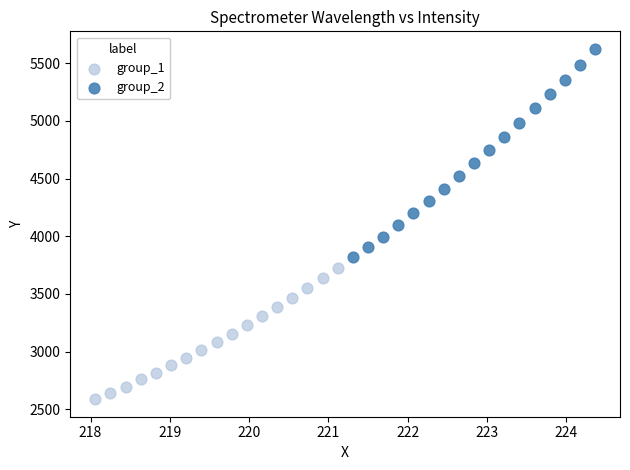

Which series has the largest Y range (max minus min)?

group_2